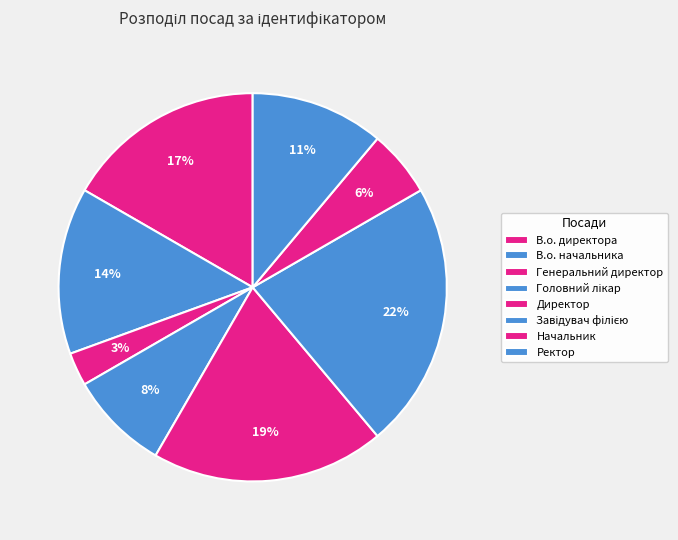

How many segments does this pie chart have?

8